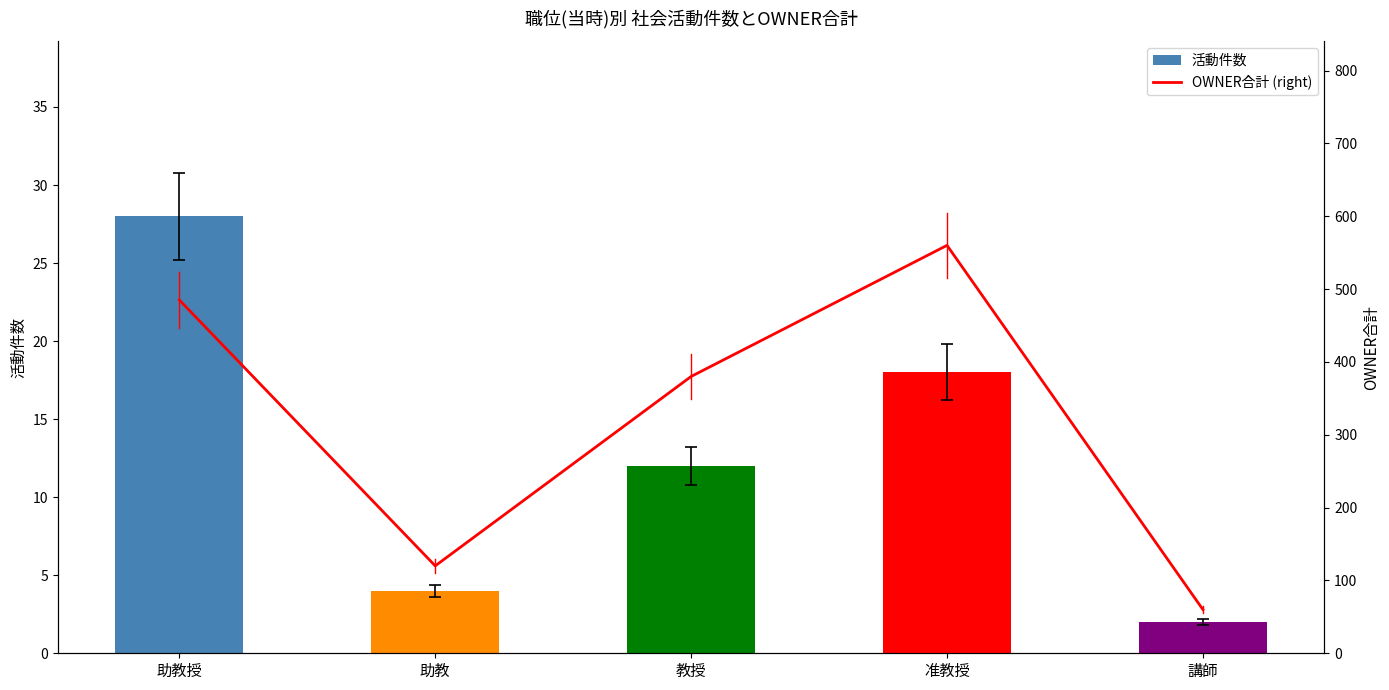

What is the average value of the 活動件数 series?

13